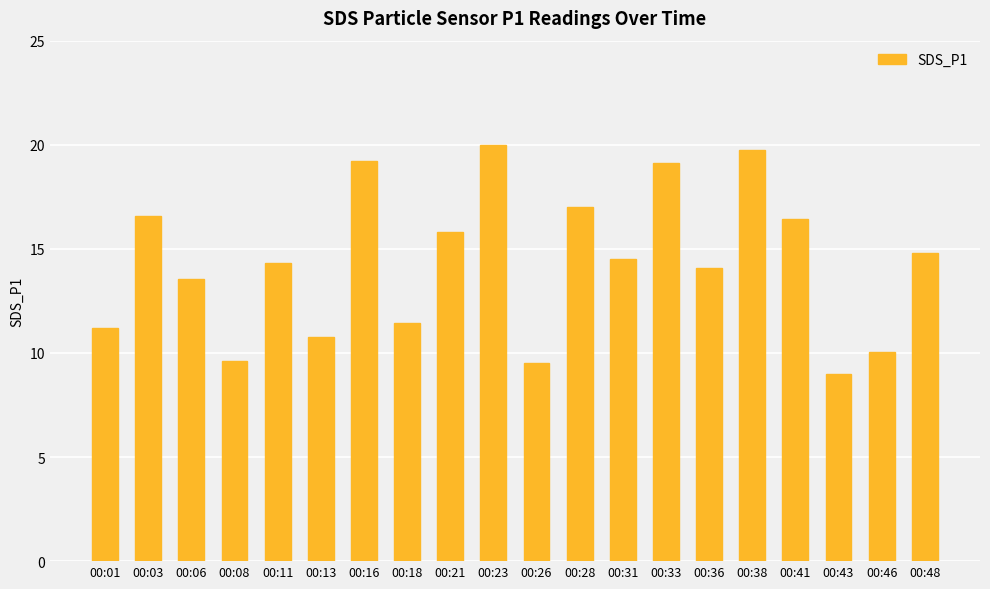

What is the approximate value at 00:08?

9.6